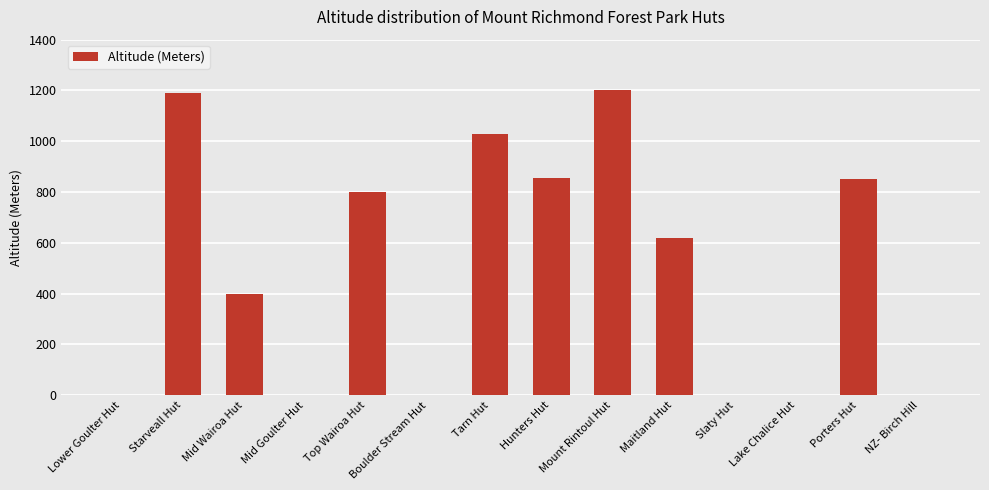

What is the greatest value displayed?

1200